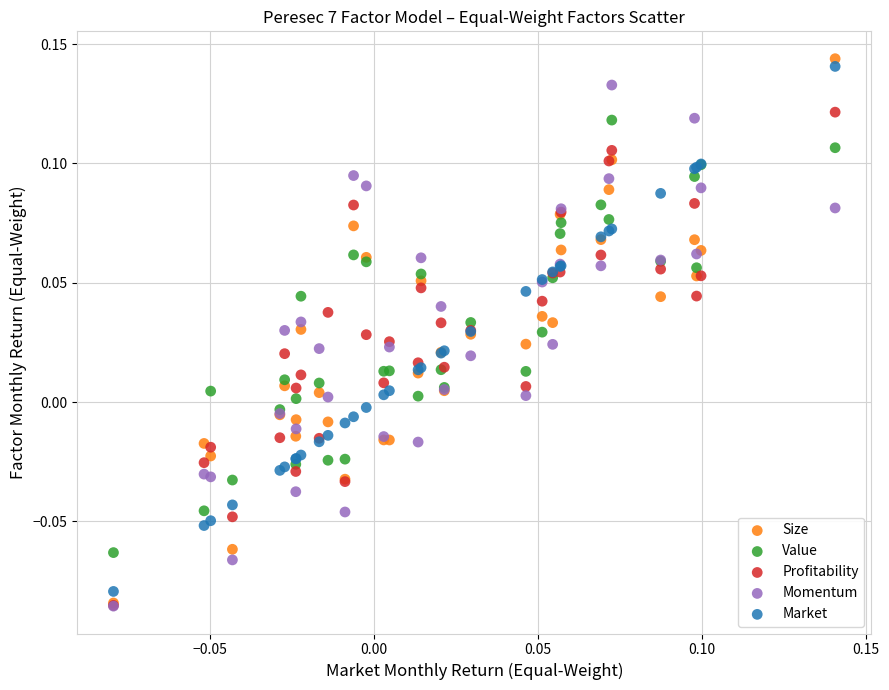

Which series has the largest Y range (max minus min)?

Size